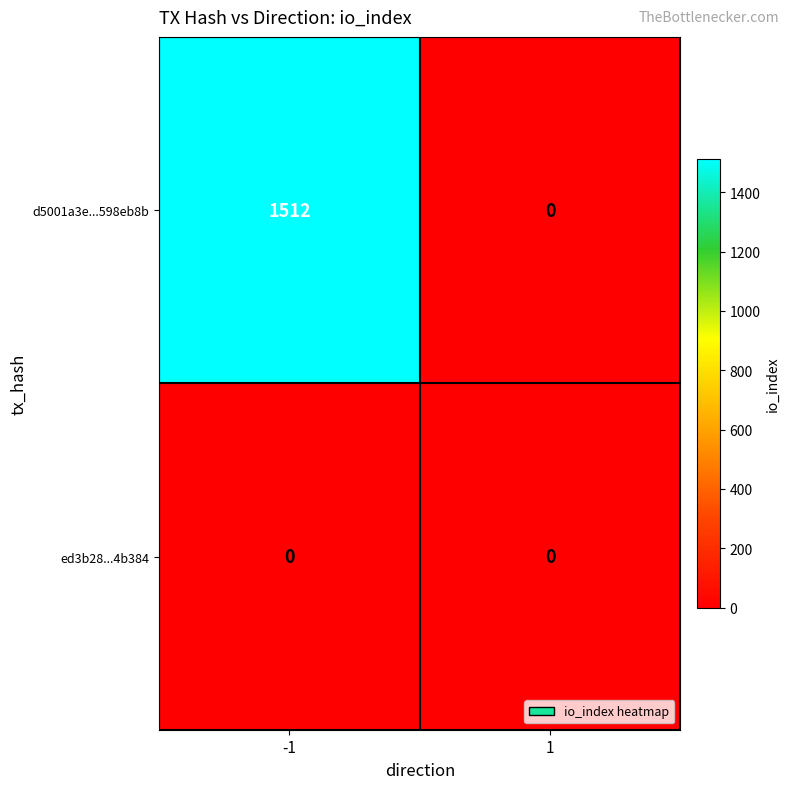

Which series has the widest spread of values?

d5001a3e...598eb8b